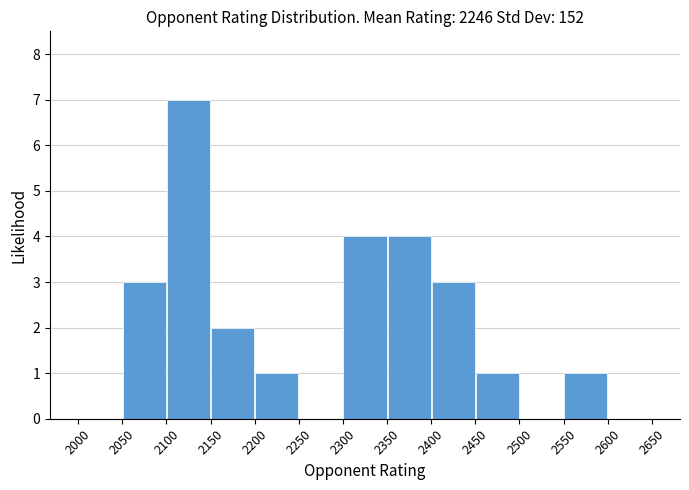

What is the height of the bar covering 2450 to 2500 on the x-axis? The values are not printed on the chart, so give them approximately, as read against the axis.

1